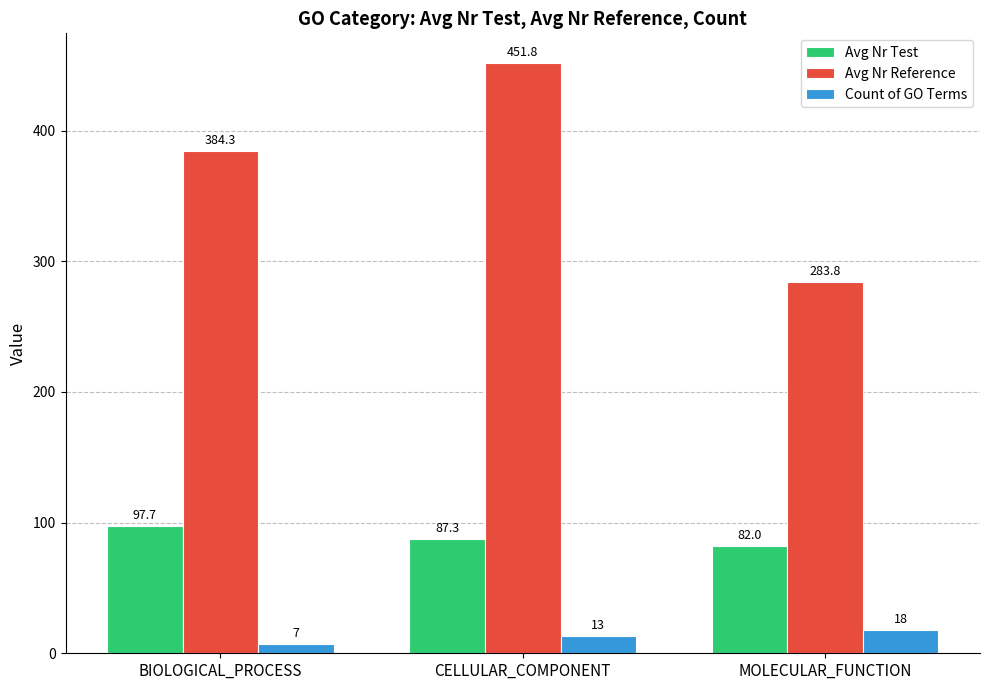

What is the sum of the Count of GO Terms values at BIOLOGICAL_PROCESS and MOLECULAR_FUNCTION?

25.0